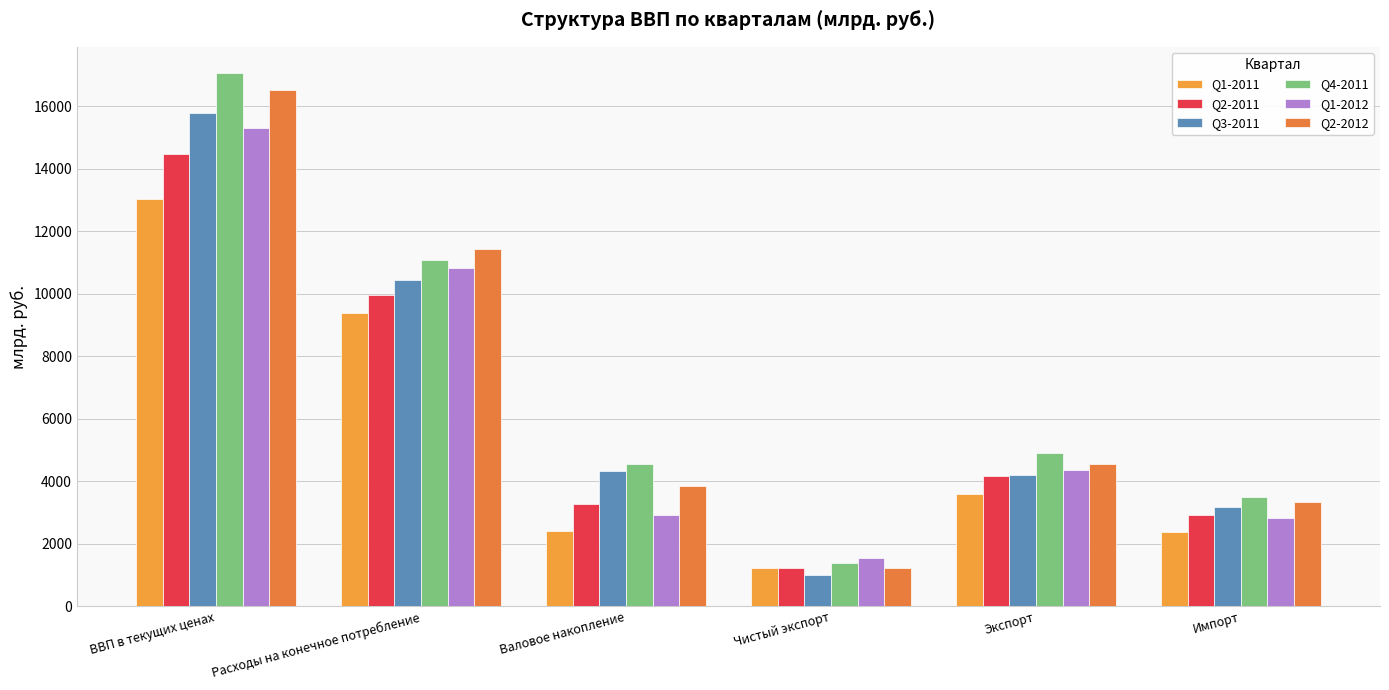

The Q3-2011 series shows 4197.2 at Экспорт. True or false?

True